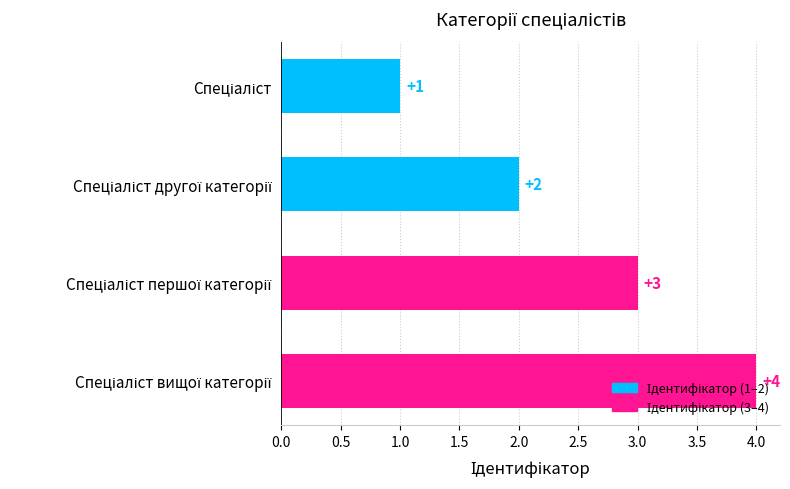

What is the sum of all values?

10